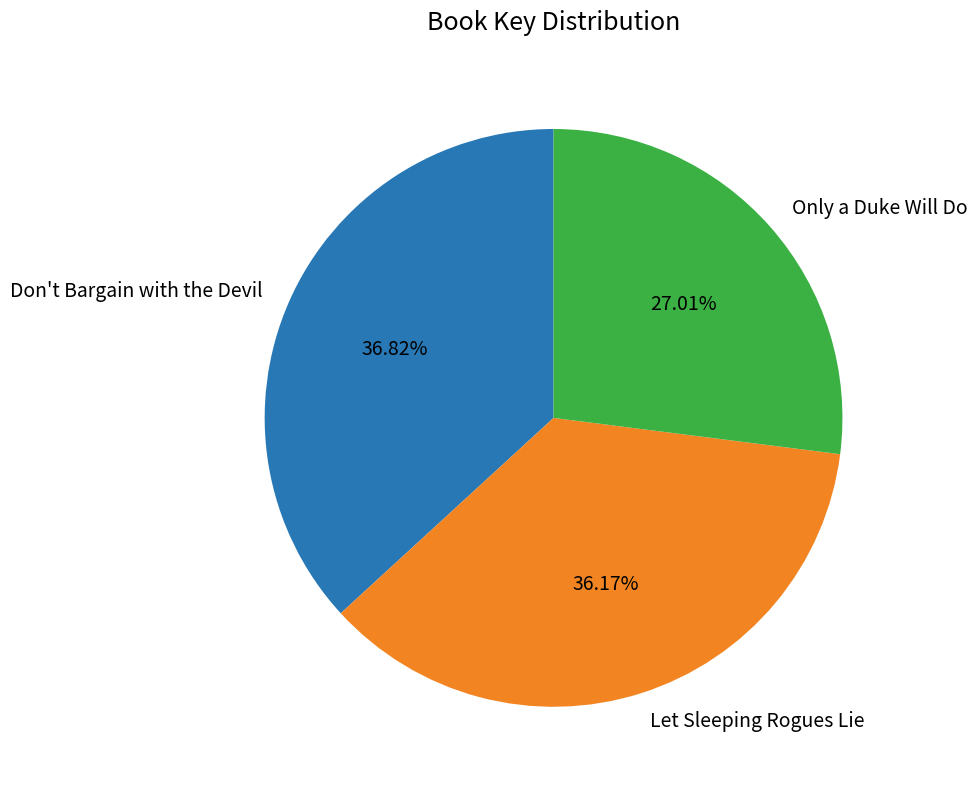

To the nearest percent, what portion does Let Sleeping Rogues Lie represent?

36%